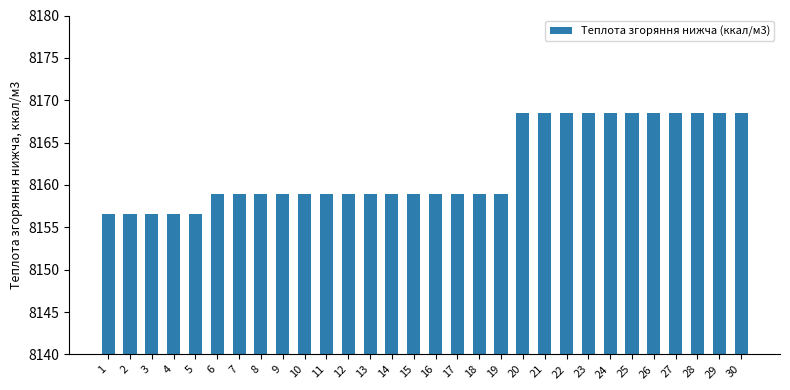

How many data points are less than 8158?

5